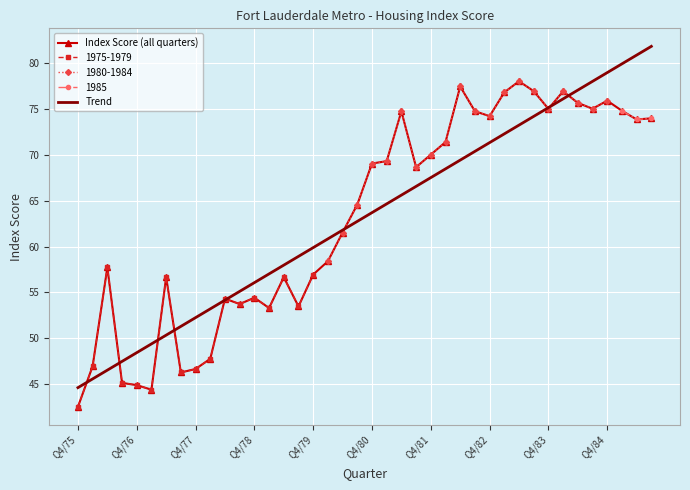

What position from the right is 25?

15